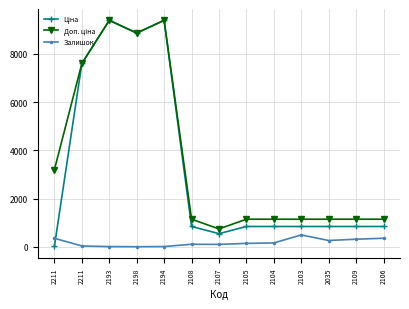

What is the label of the 12th point from the left?

2109